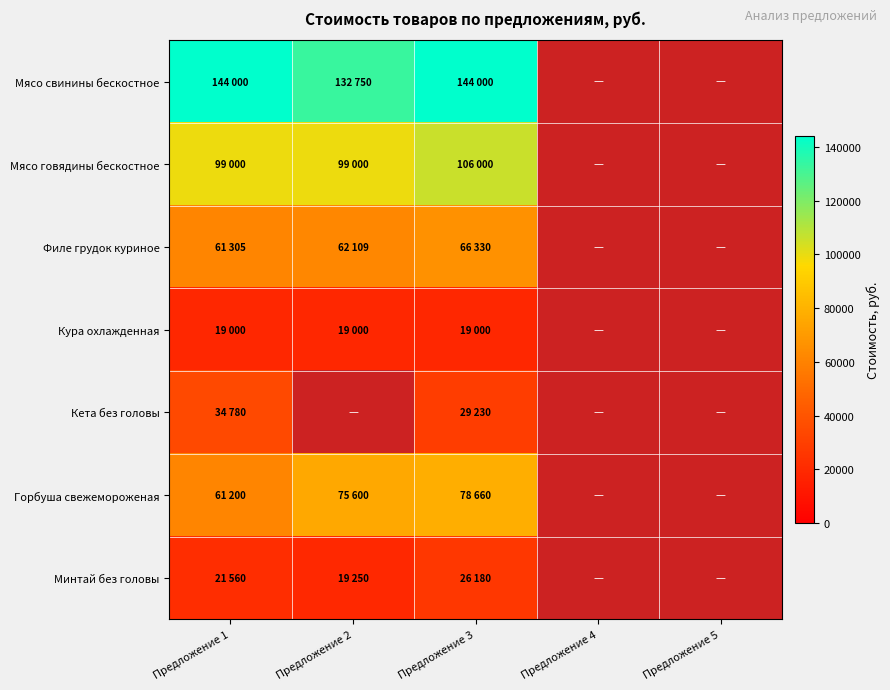

How many data points does each series have?

5